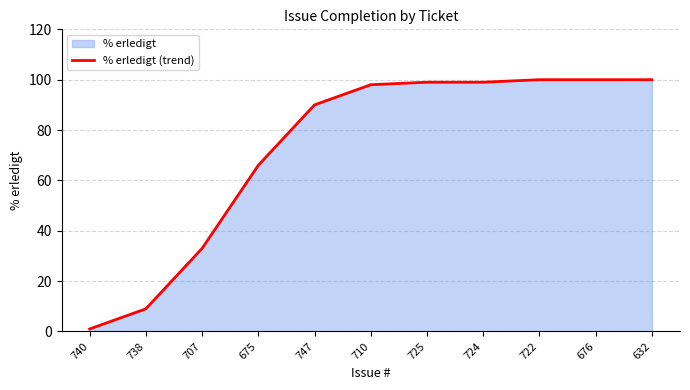

The chart shows a value of 33 at 707. True or false?

True